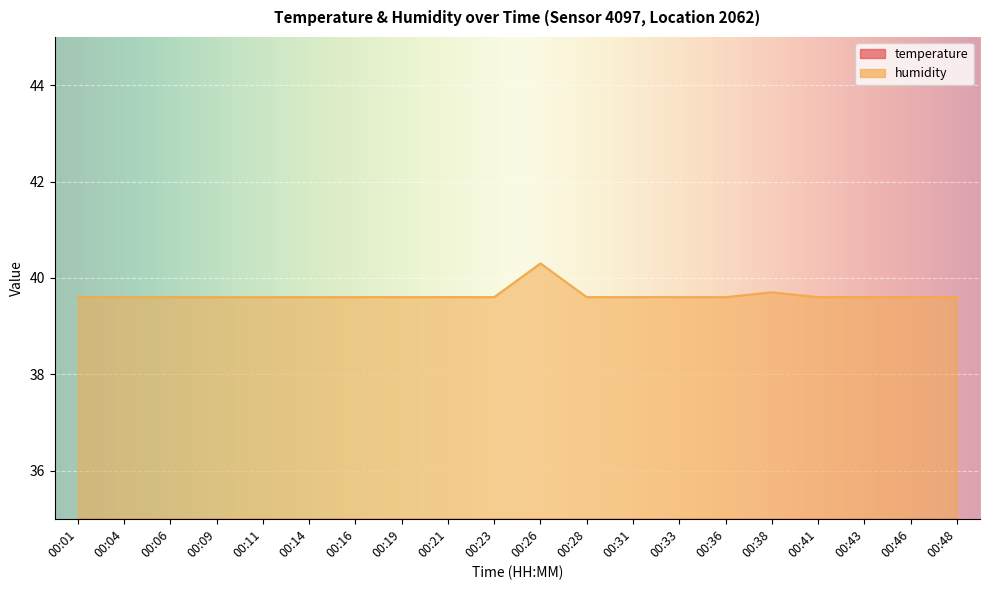

What is the approximate value of humidity at 00:33?

39.6